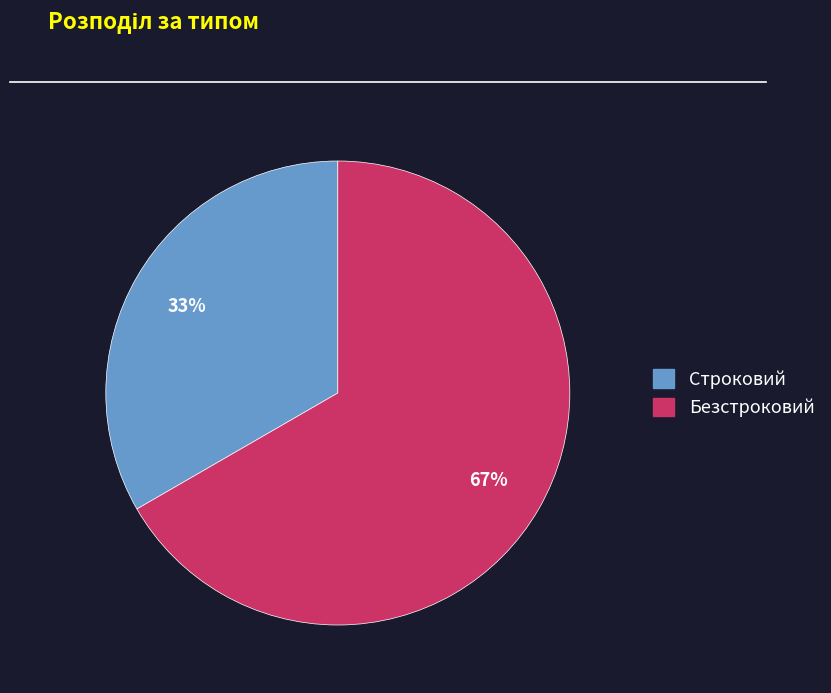

Do Строковий and Безстроковий together represent more than half of the pie?

Yes